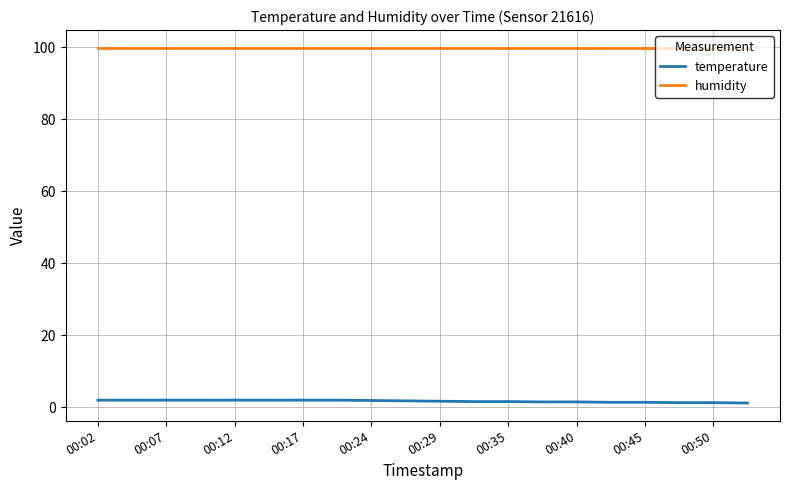

True or false: temperature and humidity cross at least once.

False